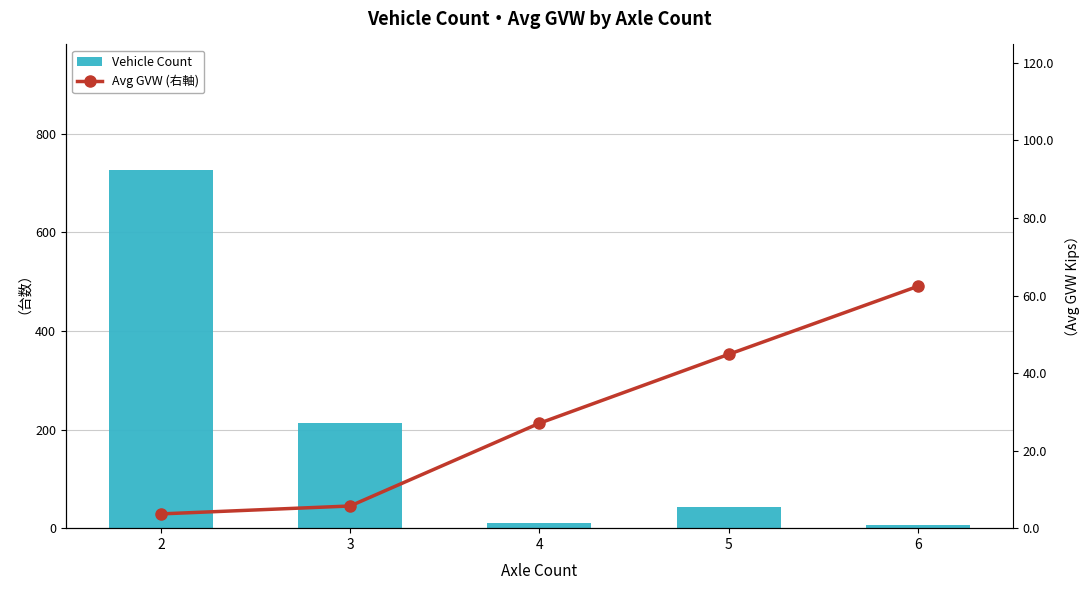

Is it true that Vehicle Count equals 727.0 at 2?

True